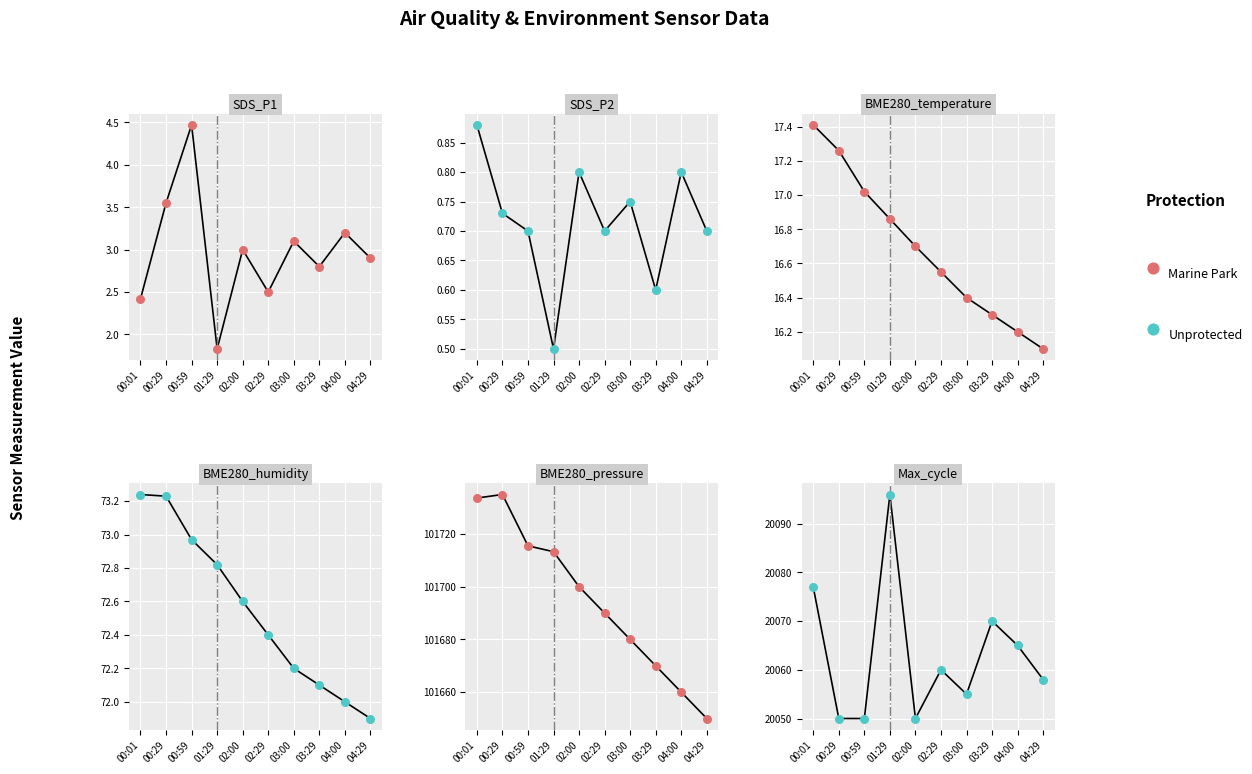

At which category is the sum across all series the highest?

00:01